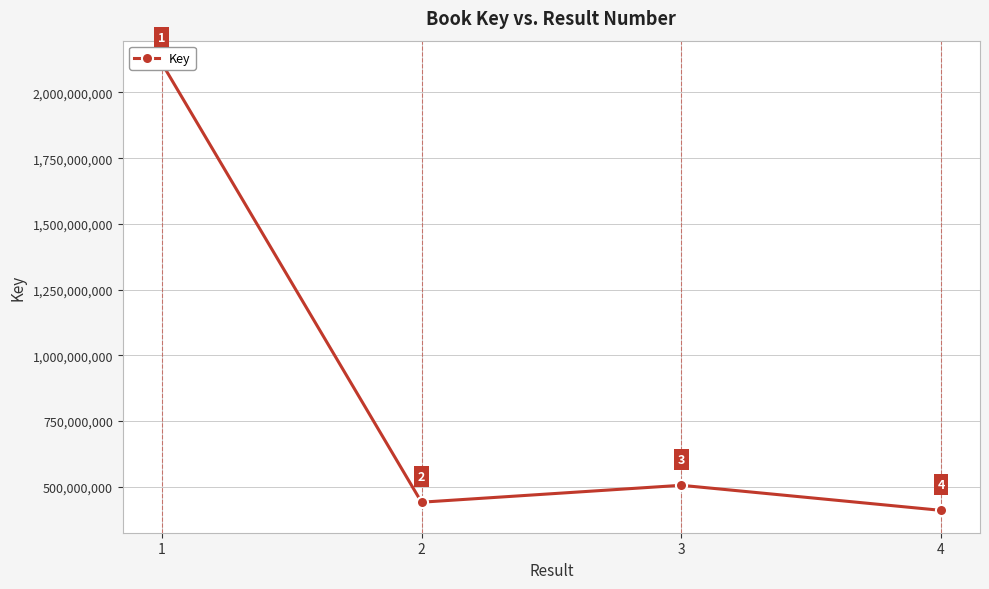

At which category does the data reach its first local valley?

2